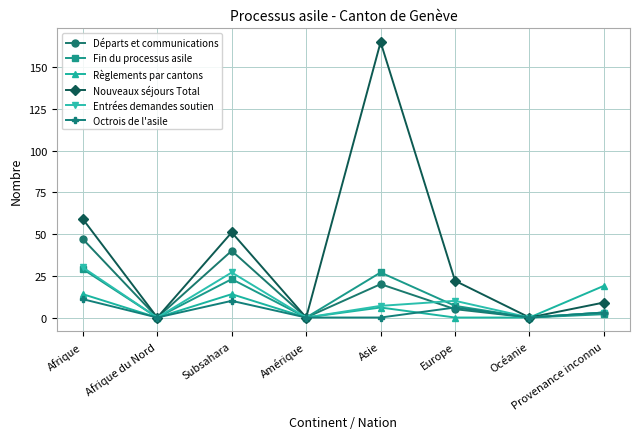

True or false: Règlements par cantons has a value of 0 at Océanie.

True